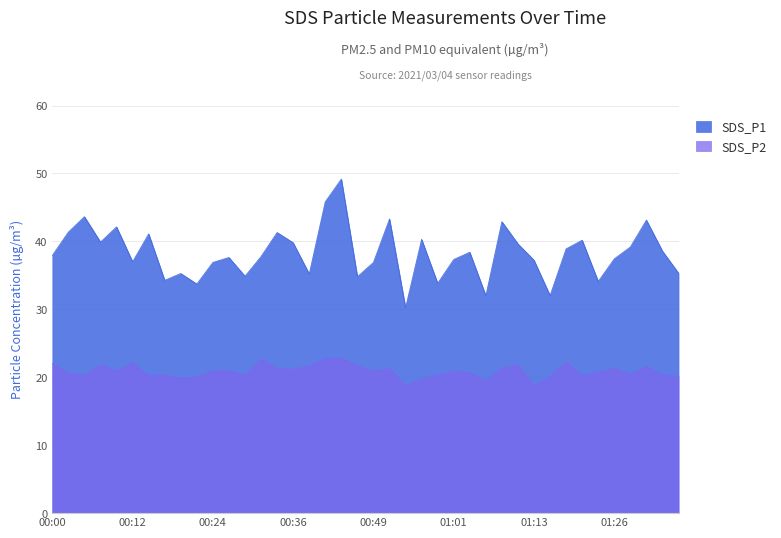

What is the label of the 24th point from the left?

00:56